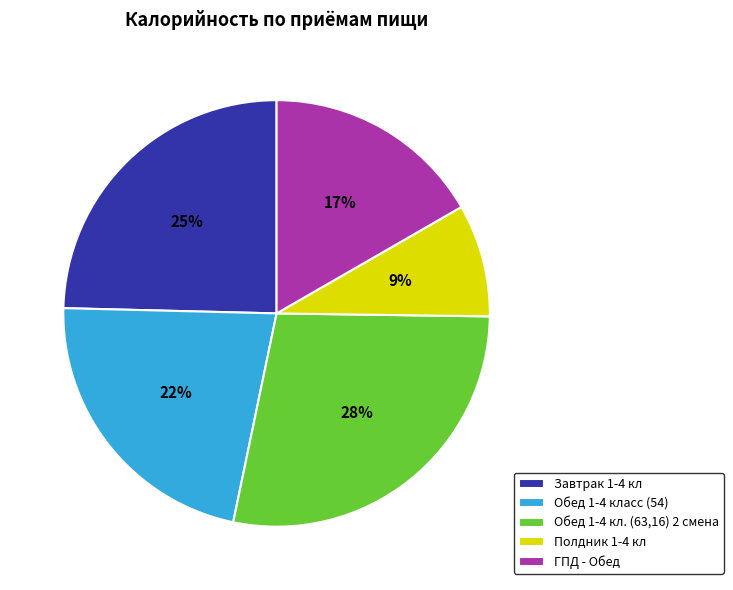

To the nearest percent, what percentage of the pie is Полдник 1-4 кл?

9%